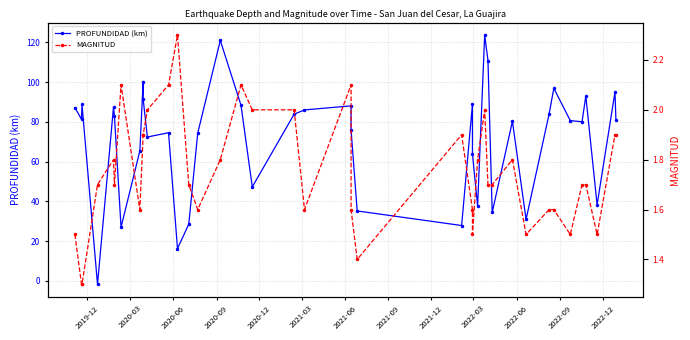

How many positive values does the PROFUNDIDAD (km) series have?

39